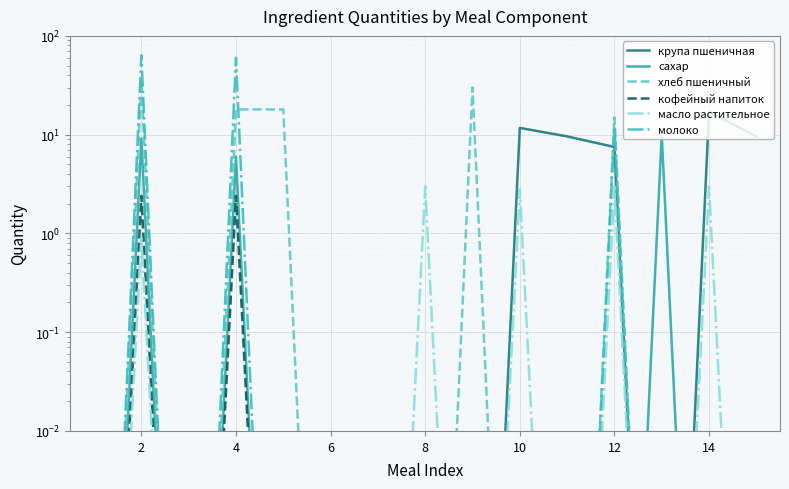

At which label does хлеб пшеничный reach its peak?

2